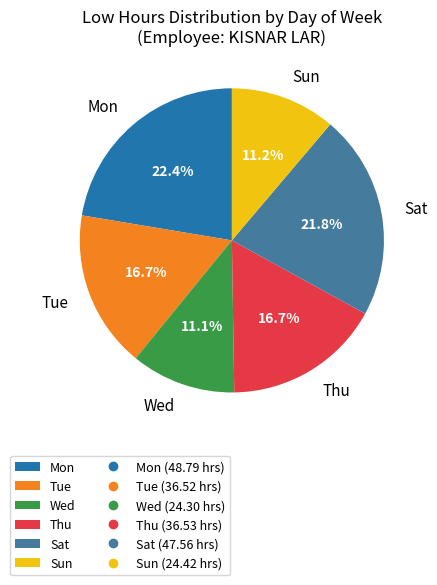

Does any single category account for the majority?

No